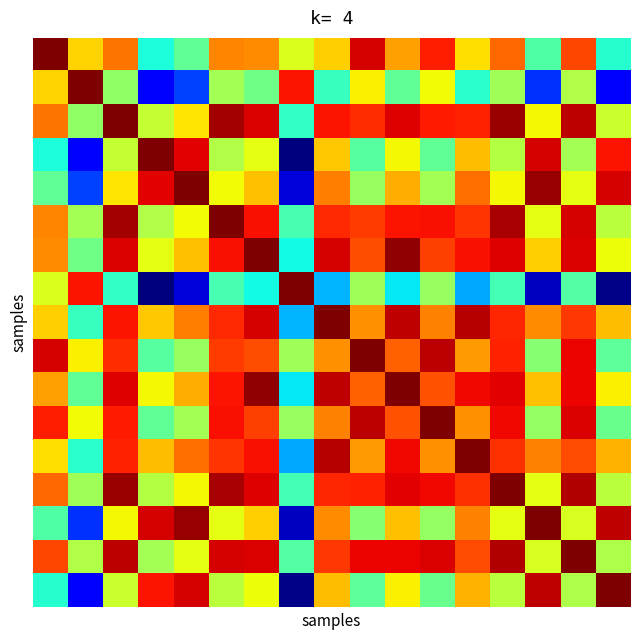

Count the number of categories in the chart.

17